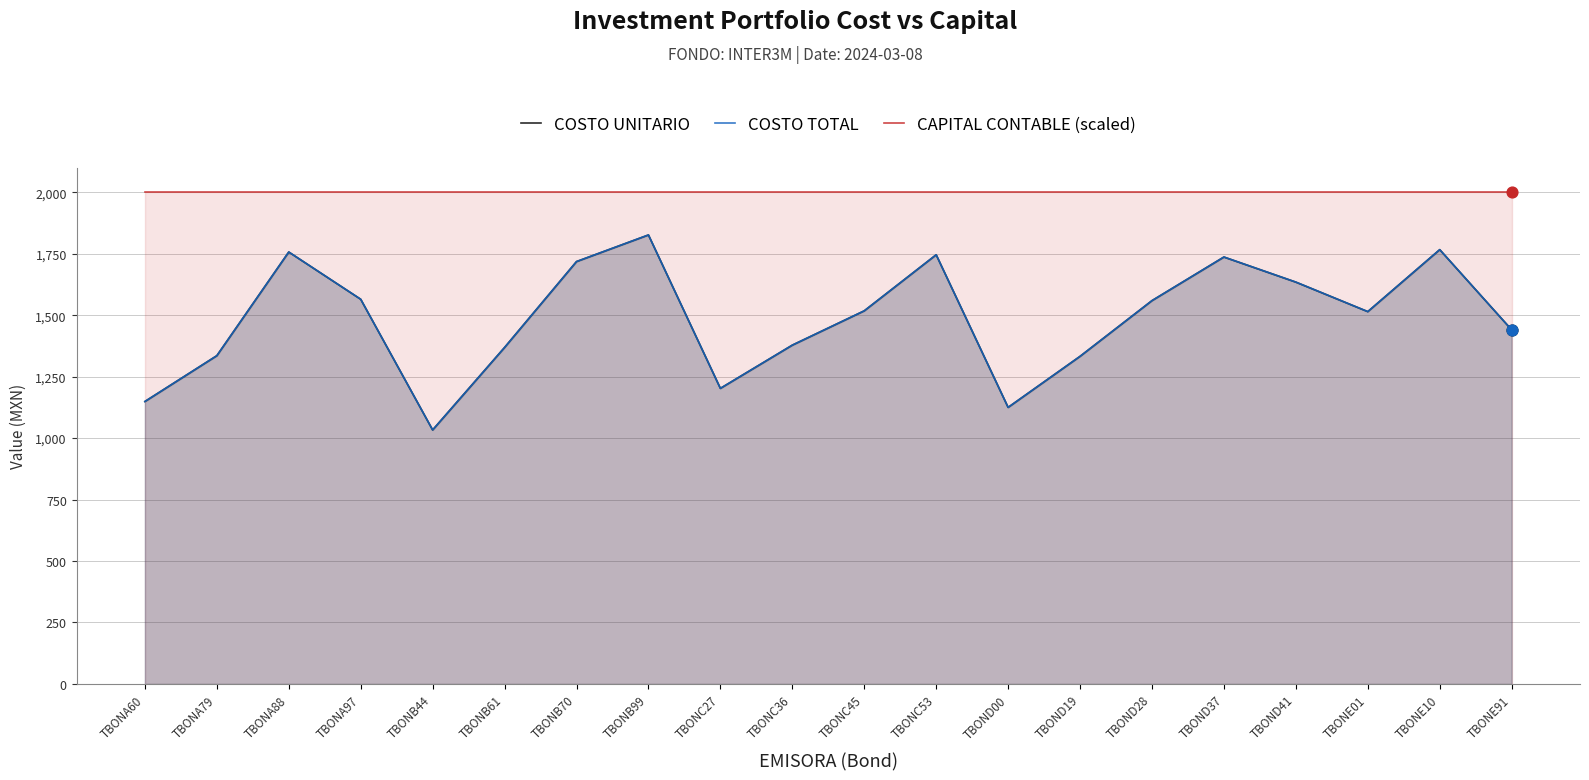

At how many categories does at least one series exceed 1966?

20